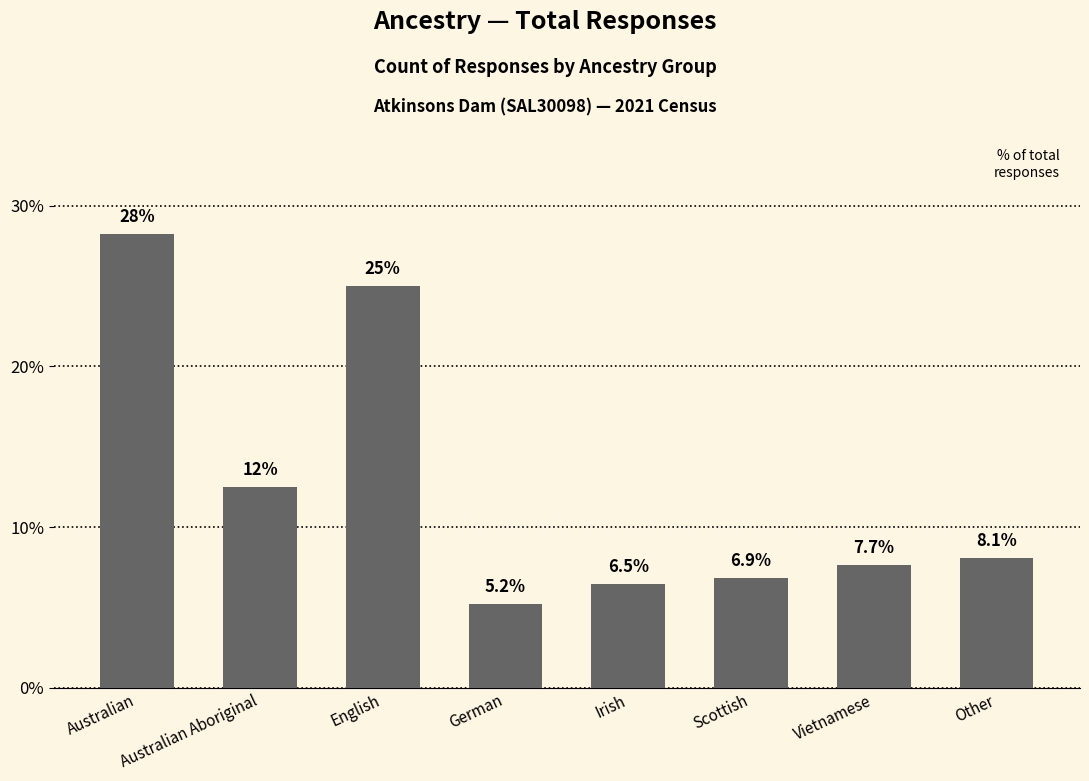

How many bars are there in total?

8